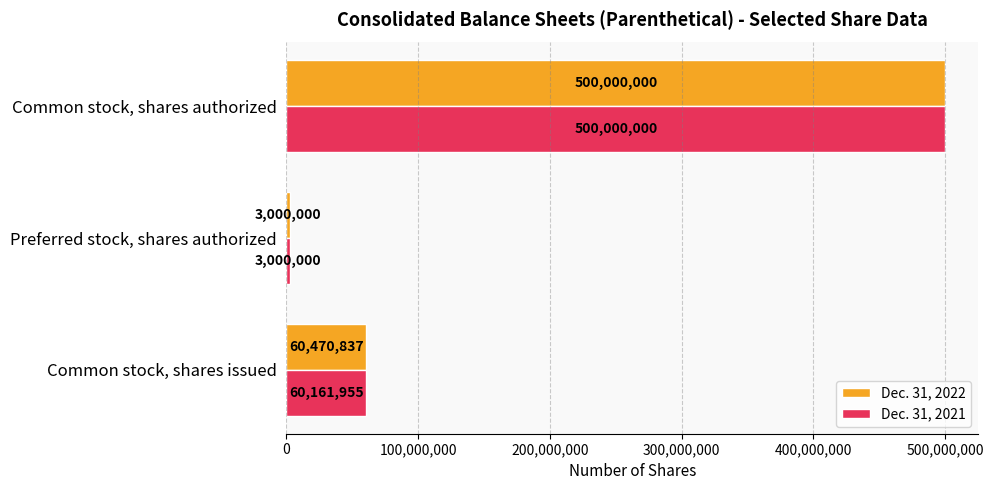

List the labels in order of Dec. 31, 2021 value, smallest first.

Preferred stock, shares authorized, Common stock, shares issued, Common stock, shares authorized